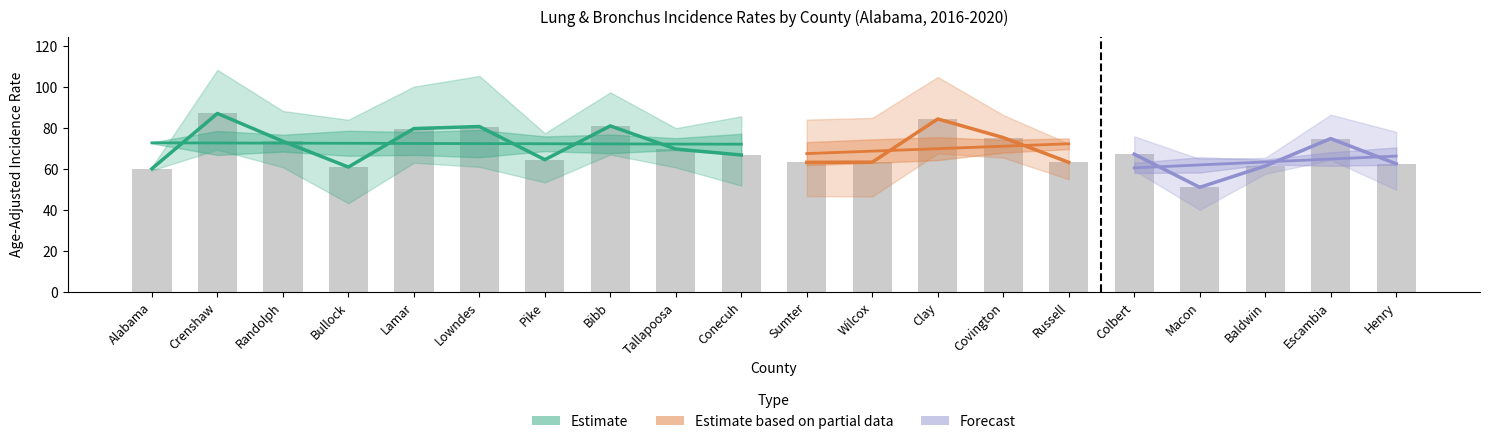

What is the sum of the Age-Adjusted Rate values at Macon and Escambia?

125.8